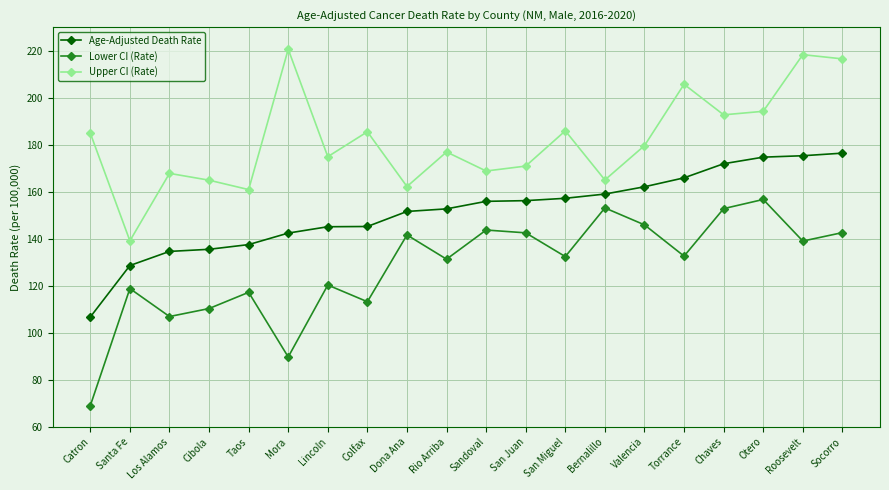

At how many categories does at least one series exceed 128?

20